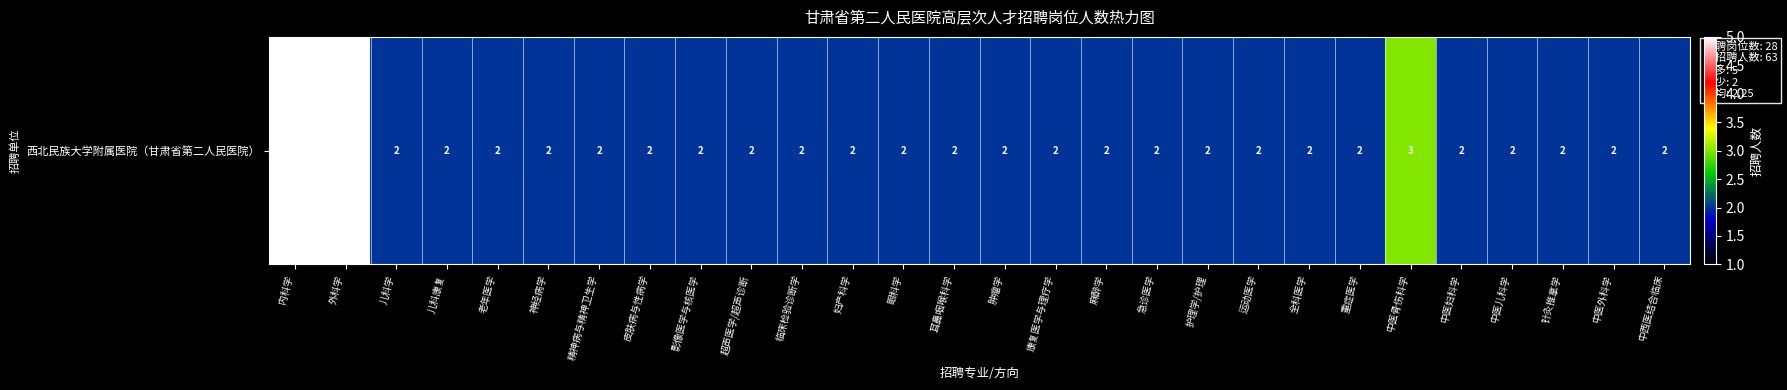

List the labels in order of value, largest first.

内科学, 外科学, 中医骨伤科学, 儿科学, 儿科康复, 老年医学, 神经病学, 精神病与精神卫生学, 皮肤病与性病学, 影像医学与核医学, 超声医学/超声诊断, 临床检验诊断学, 妇产科学, 眼科学, 耳鼻咽喉科学, 肿瘤学, 康复医学与理疗学, 麻醉学, 急诊医学, 护理学/护理, 运动医学, 全科医学, 重症医学, 中医妇科学, 中医儿科学, 针灸推拿学, 中医外科学, 中西医结合临床